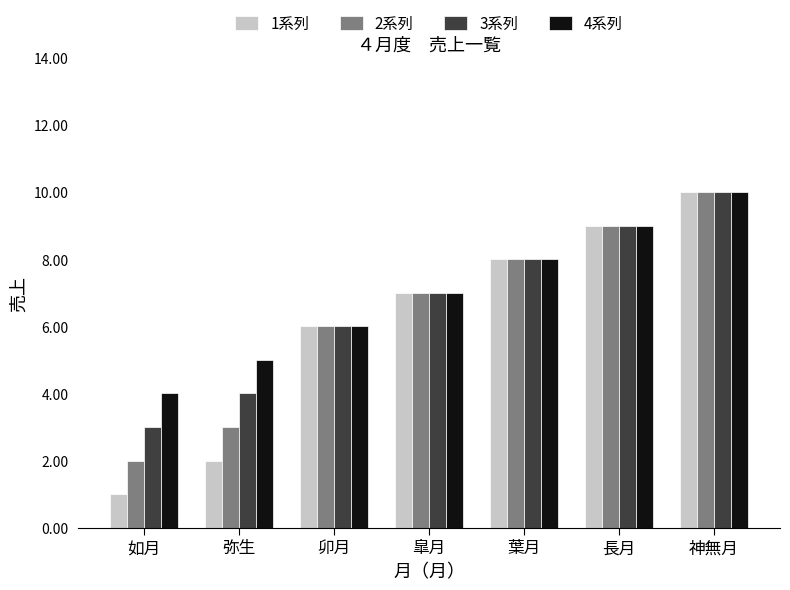

Rank the categories by 2系列 value from highest to lowest.

神無月, 長月, 葉月, 皐月, 卯月, 弥生, 如月